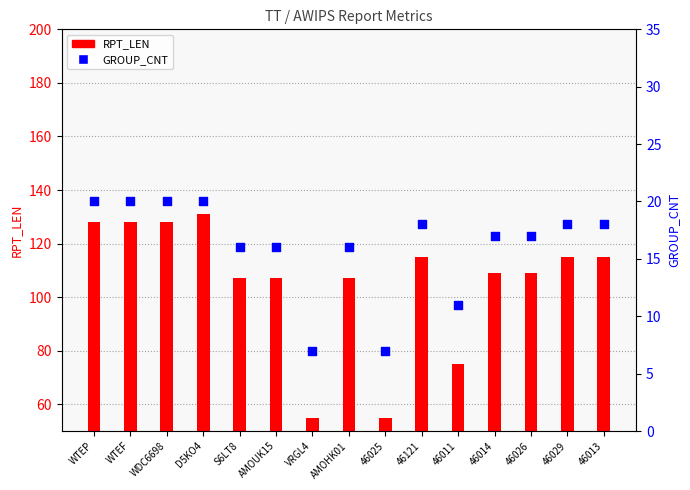

Which series contains the lowest Y value?

GROUP_CNT